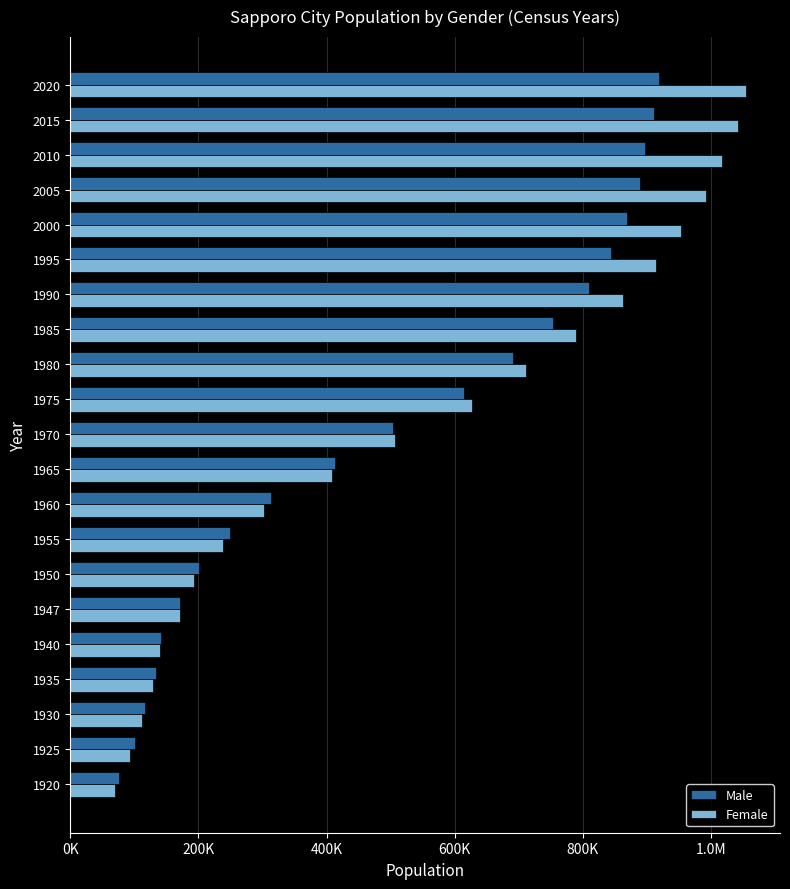

What are all the series names shown in the legend?

Male, Female